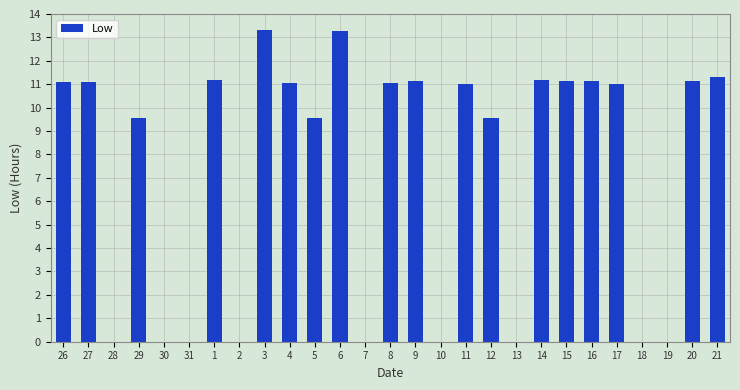

What is the sum of the values at 18 and 11?

11.0